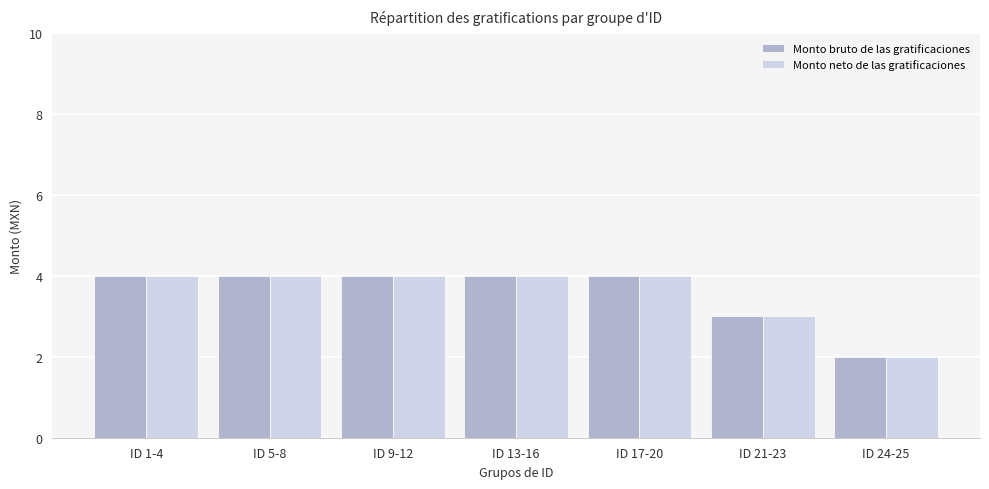

At which label is Monto neto de las gratificaciones closest to 3?

ID 21-23